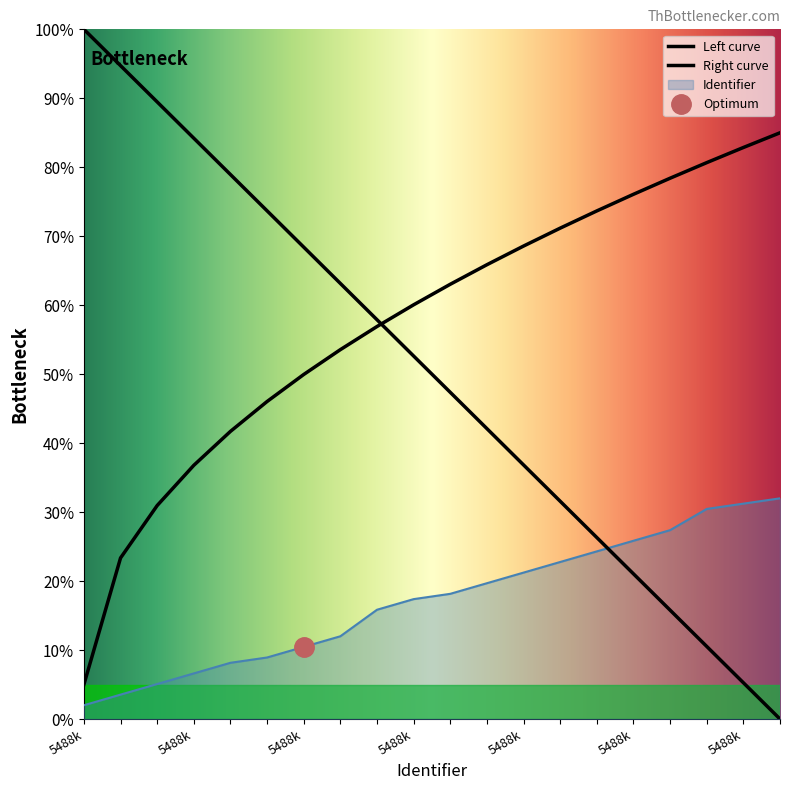

What is the greatest value displayed?

32.0